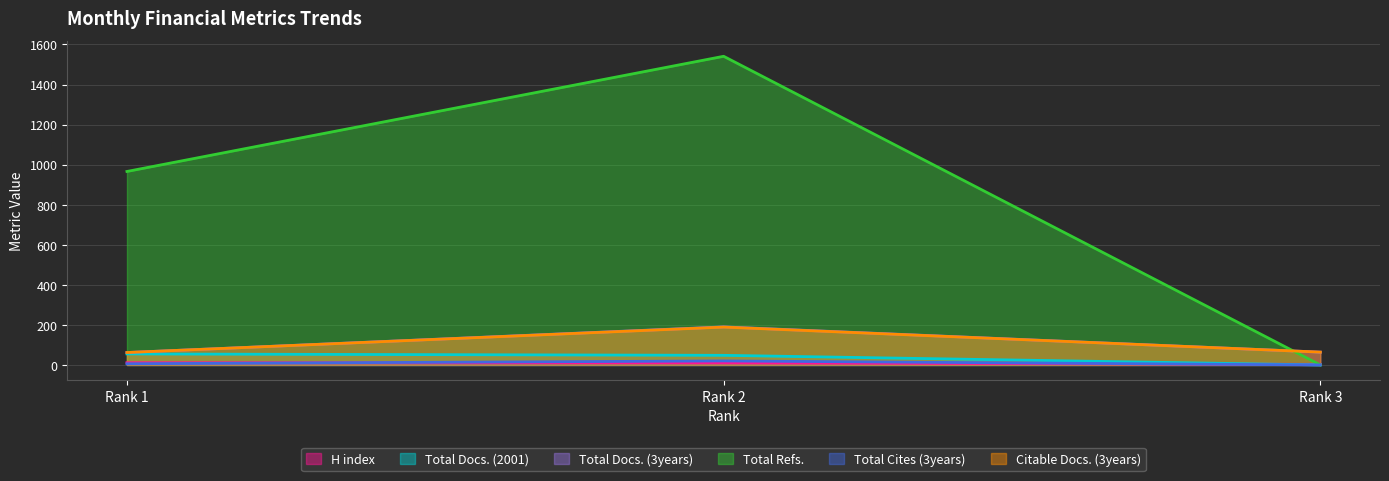

At which label does Total Cites (3years) first exceed 6?

Rank 2